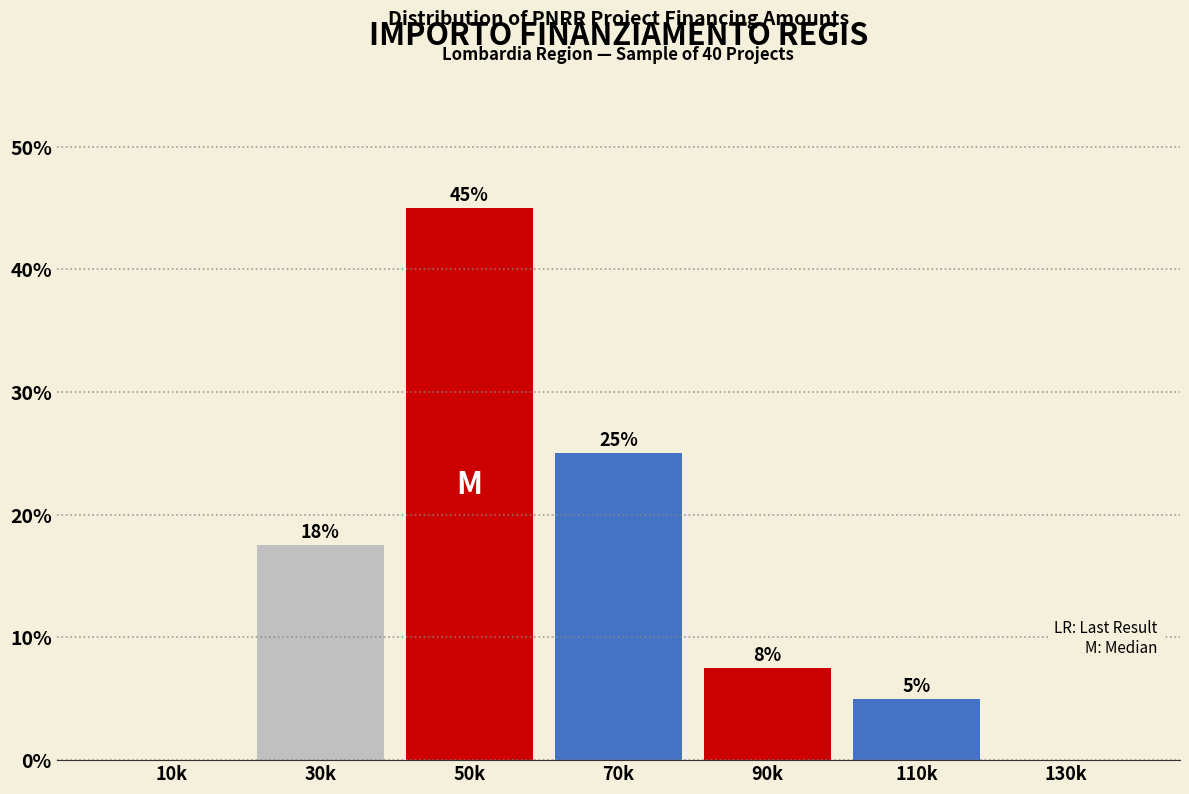

The value at 50k is 78.4. True or false?

False